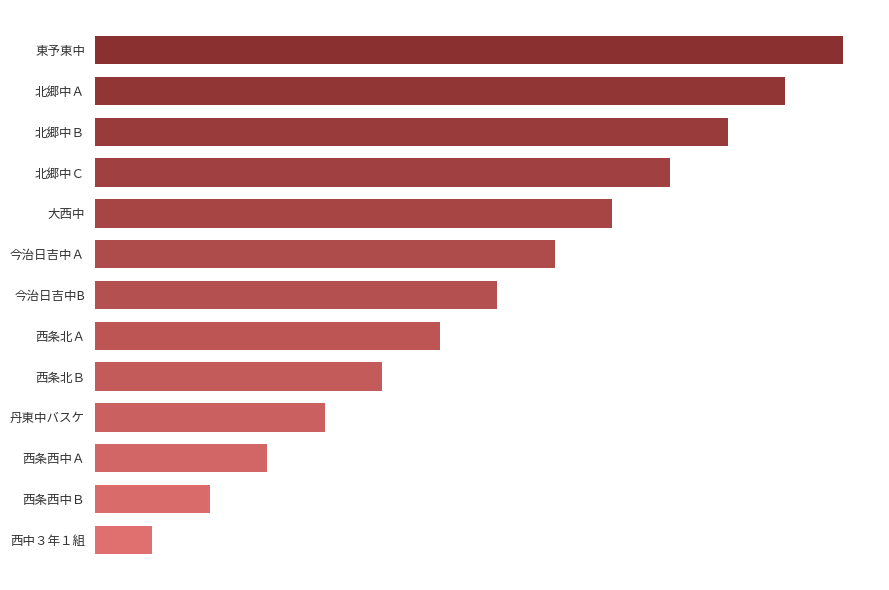

Are the bars horizontal?

Yes